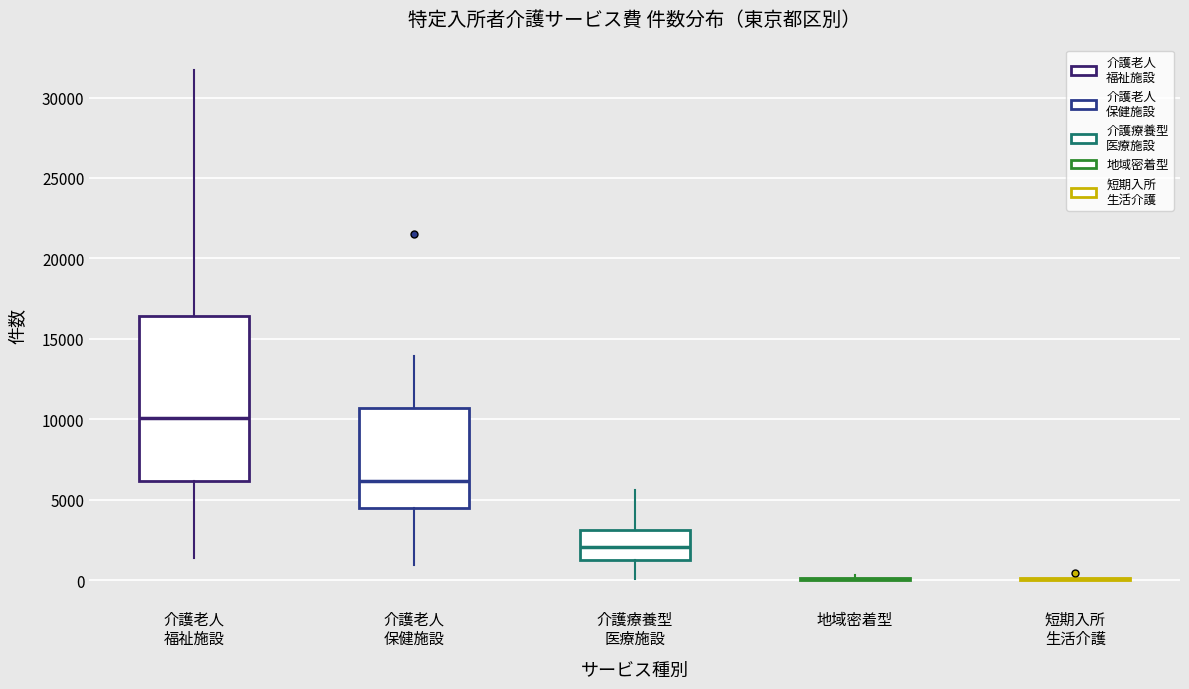

Comparing the boxes themselves (not the whiskers), which one is the tallest?

介護老人 福祉施設